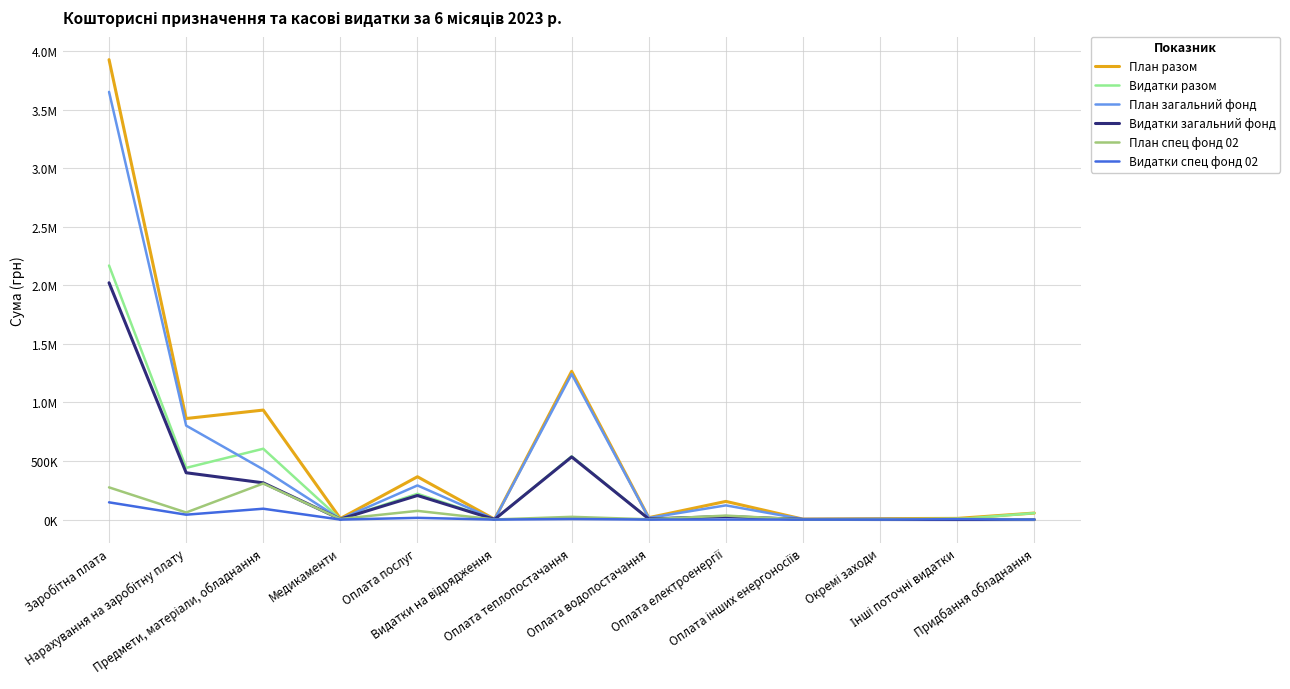

What is the sum of all План разом values?

7618207.6